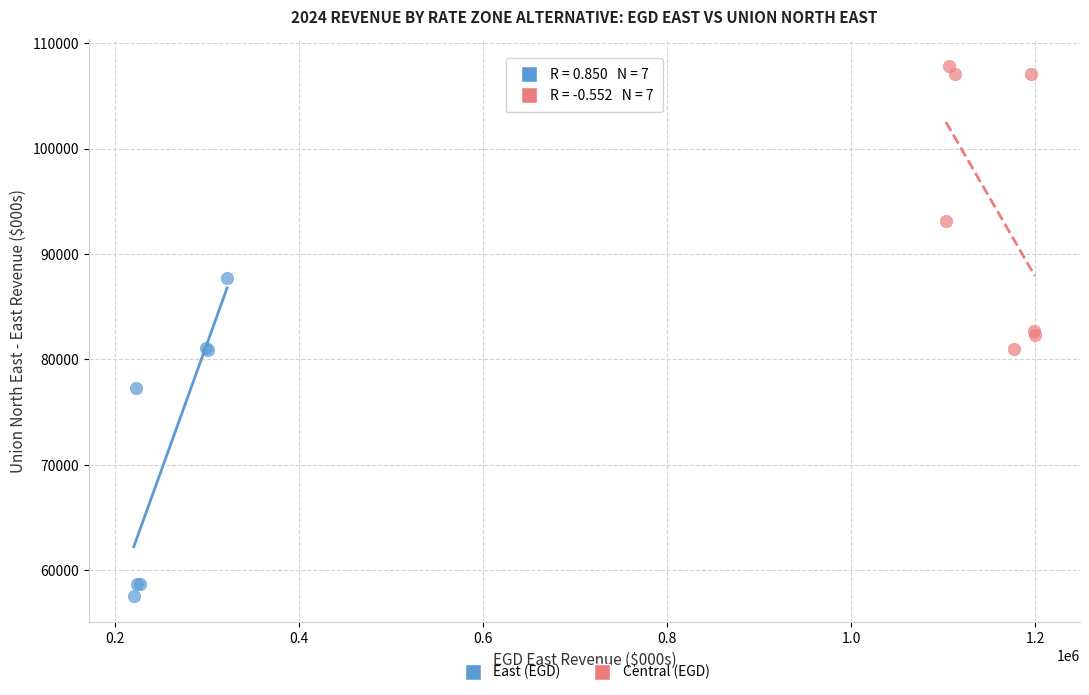

What are all the series names shown in the legend?

East (EGD), Central (EGD)